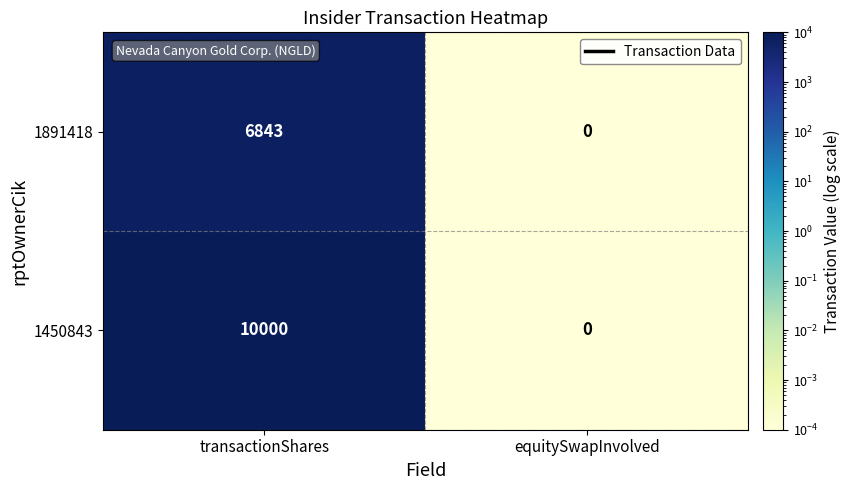

What is the difference between the highest and lowest values at transactionShares?

3157